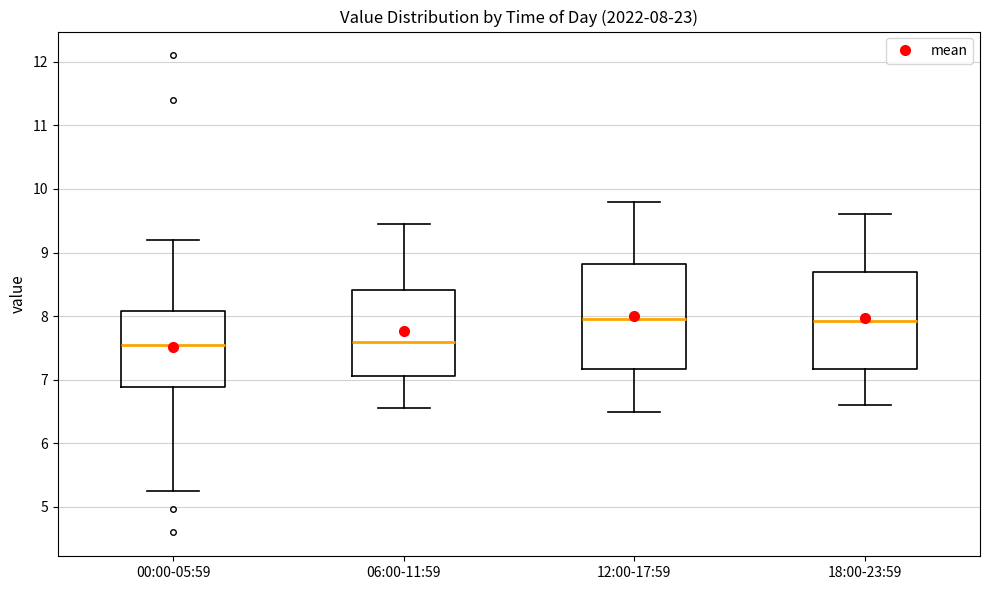

Which box is the tallest, from its lower edge to its upper edge?

12:00-17:59